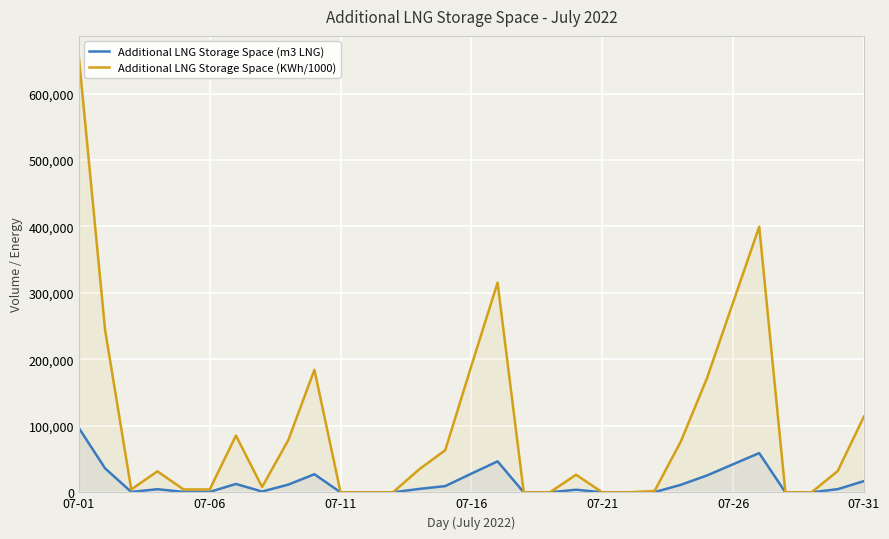

Is the value of Additional LNG Storage Space (KWh/1000) at 07-06 greater than the value of Additional LNG Storage Space (m3 LNG) at 07-26?

No